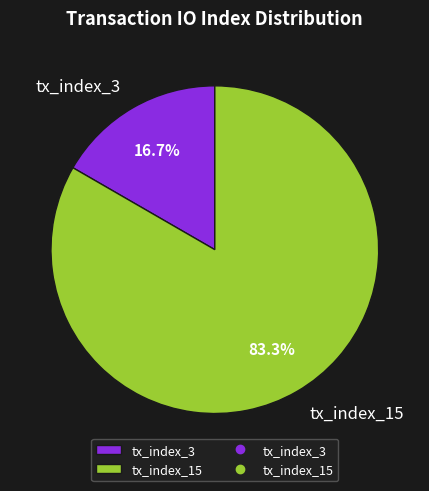

What percentage is the tx_index_3 slice, to the nearest percent?

17%